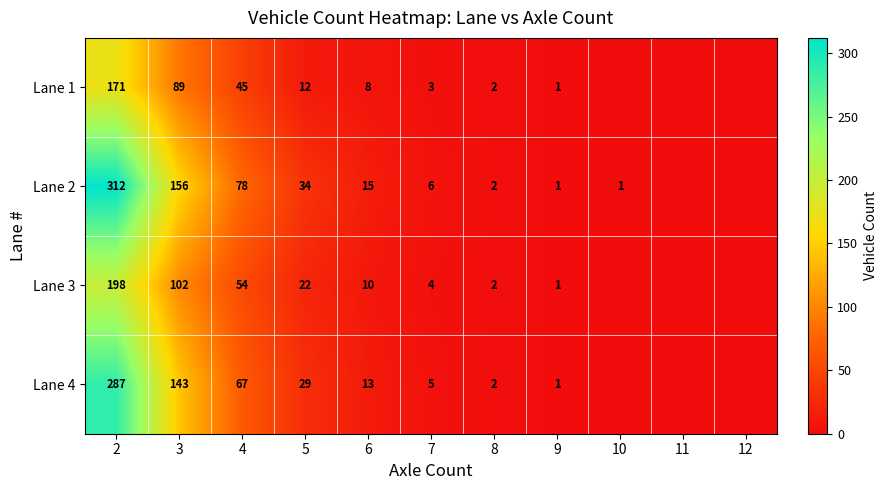

What is the difference between the highest and lowest values at 6?

7